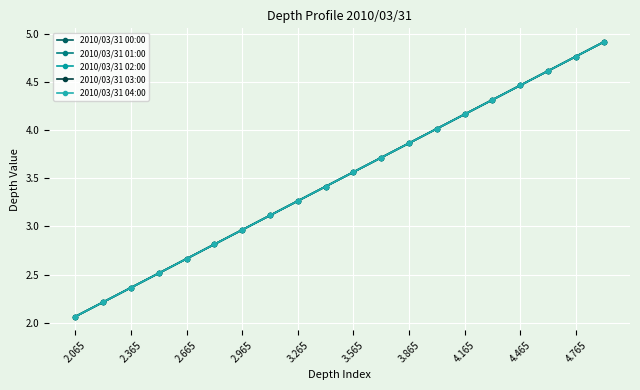

What is the difference between the maximum and minimum values in the 2010/03/31 03:00 series?

2.9